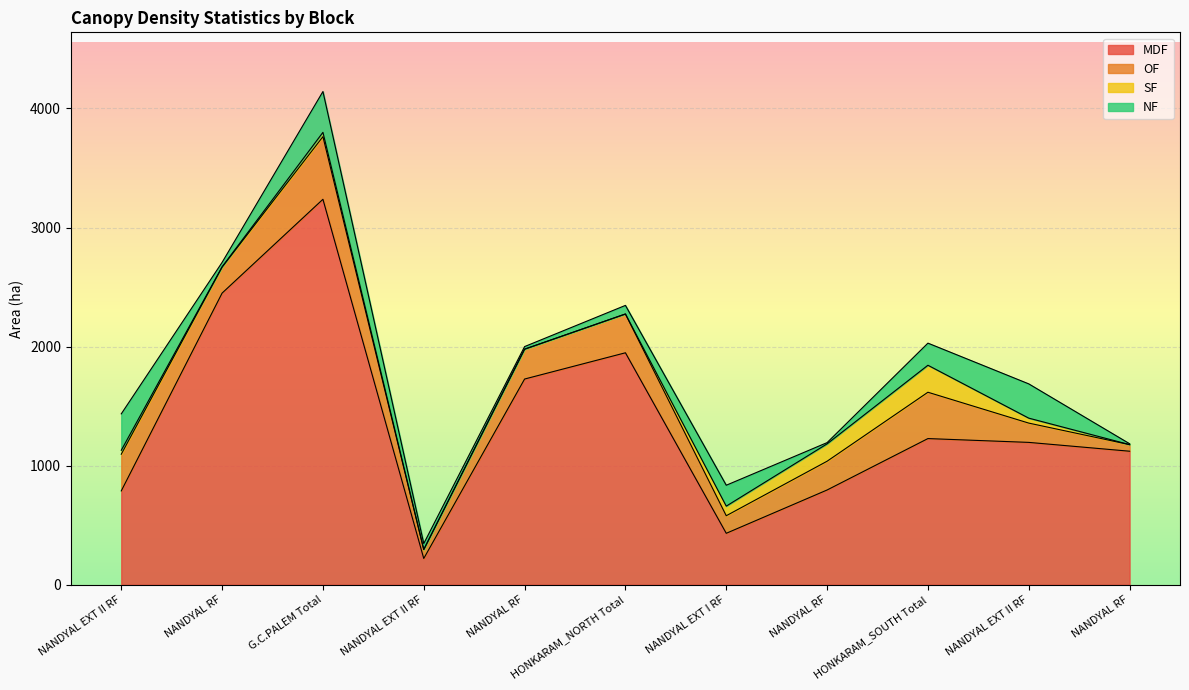

Reading left to right, what are all the values shown in this chart?

MDF: NANDYAL EXT II RF=787.9	NANDYAL RF=2449.2	G.C.PALEM Total=3237.0	NANDYAL EXT II RF=220.5	NANDYAL RF=1727.4	HONKARAM_NORTH Total=1947.9	NANDYAL EXT I RF=431.9	NANDYAL RF=795.5	HONKARAM_SOUTH Total=1227.4	NANDYAL EXT II RF=1195.4	NANDYAL RF=1121.2
OF: NANDYAL EXT II RF=307.9	NANDYAL RF=218.0	G.C.PALEM Total=525.9	NANDYAL EXT II RF=74.9	NANDYAL RF=250.9	HONKARAM_NORTH Total=325.8	NANDYAL EXT I RF=147.5	NANDYAL RF=241.6	HONKARAM_SOUTH Total=389.1	NANDYAL EXT II RF=162.0	NANDYAL RF=55.5
SF: NANDYAL EXT II RF=33.2	NANDYAL RF=3.1	G.C.PALEM Total=36.3	NANDYAL EXT II RF=0.0	NANDYAL RF=0.0	HONKARAM_NORTH Total=0.0	NANDYAL EXT I RF=80.7	NANDYAL RF=146.0	HONKARAM_SOUTH Total=226.7	NANDYAL EXT II RF=41.7	NANDYAL RF=0.0
NF: NANDYAL EXT II RF=306.0	NANDYAL RF=36.9	G.C.PALEM Total=342.8	NANDYAL EXT II RF=50.4	NANDYAL RF=21.8	HONKARAM_NORTH Total=72.2	NANDYAL EXT I RF=175.5	NANDYAL RF=10.2	HONKARAM_SOUTH Total=185.7	NANDYAL EXT II RF=287.7	NANDYAL RF=7.4